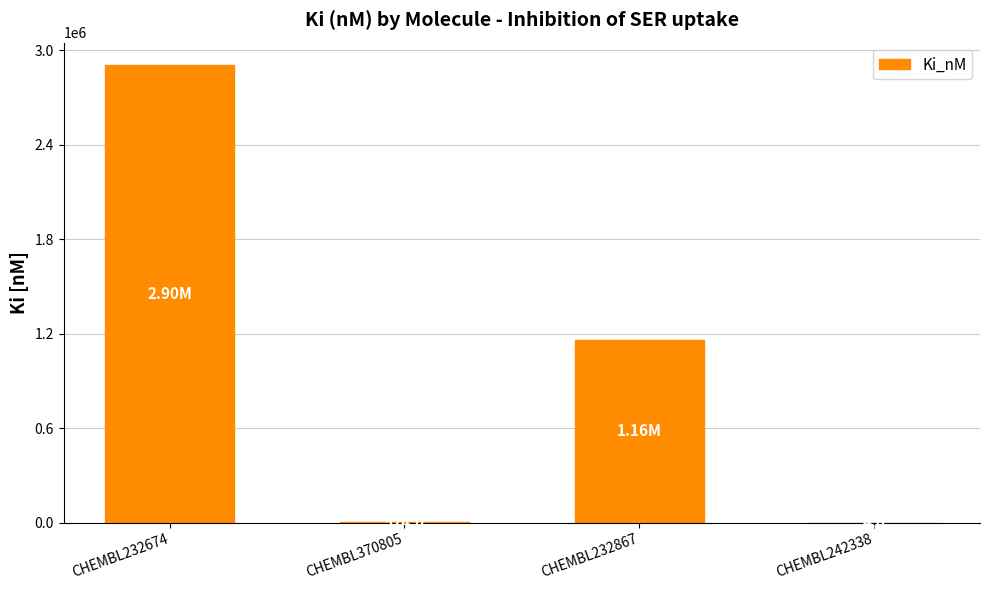

Does the chart contain stacked bars?

No